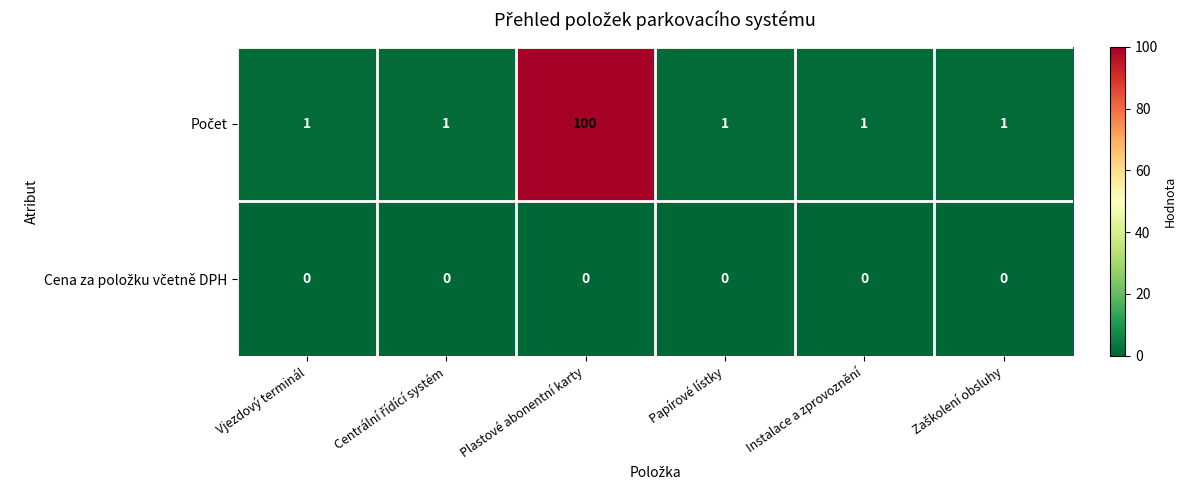

At which category is the sum across all series the highest?

Plastové abonentní karty